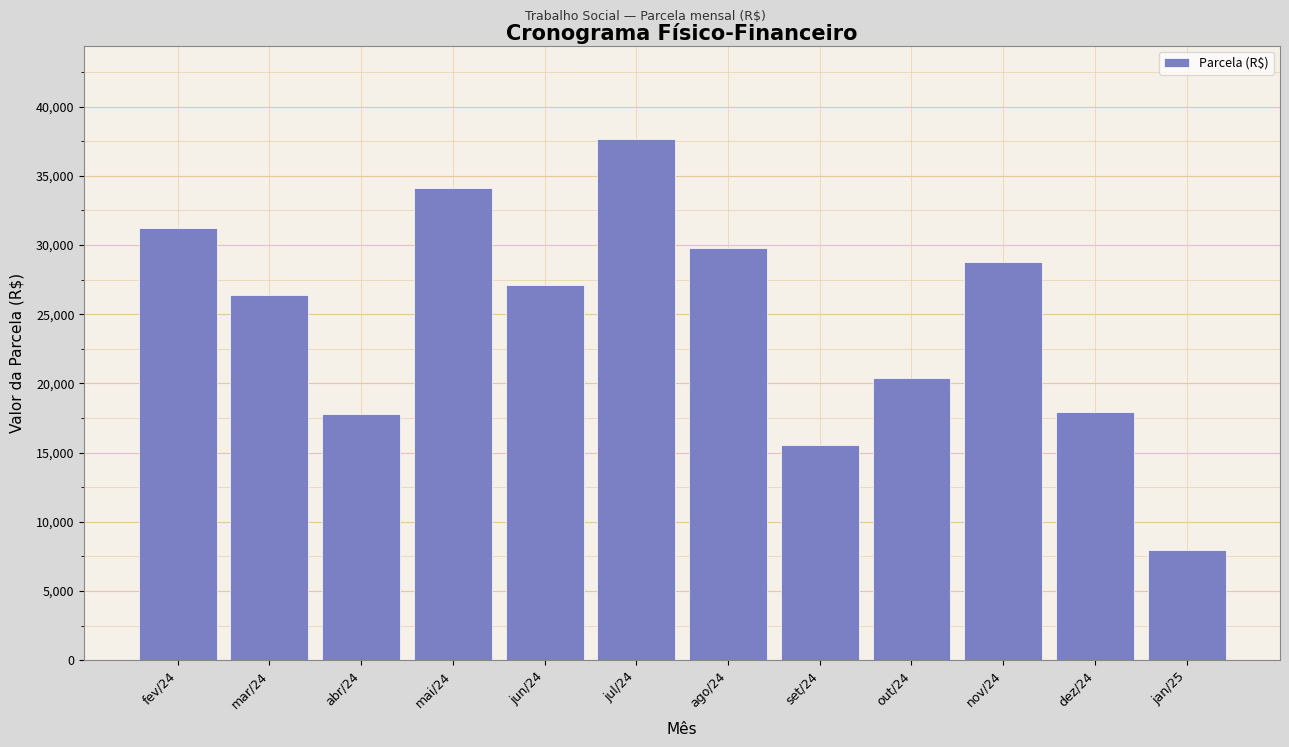

At which category does the chart reach its peak across all series?

jul/24